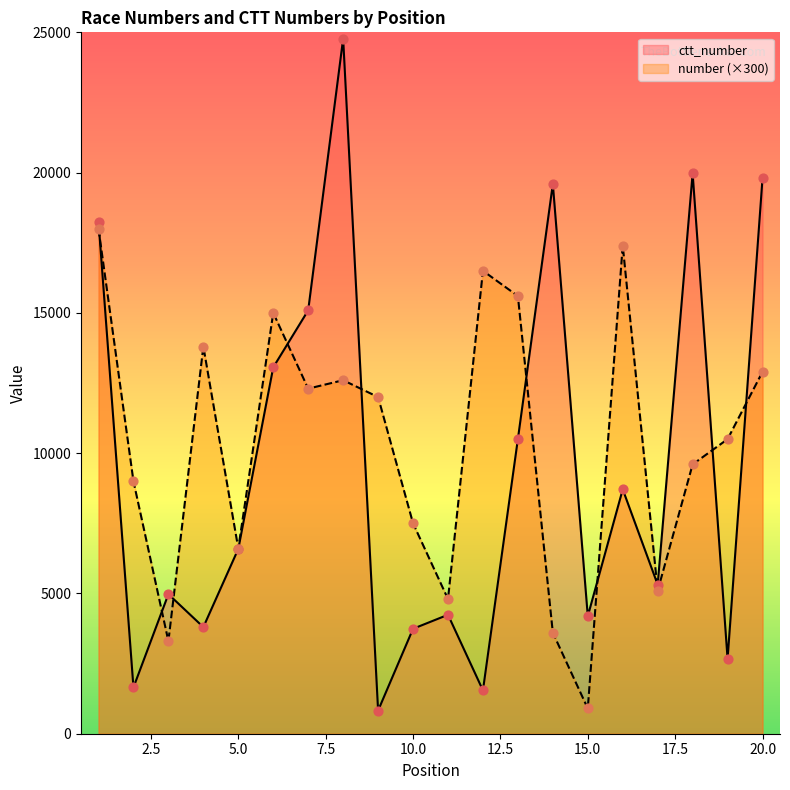

What are all the series names shown in the legend?

ctt_number, number (×300)